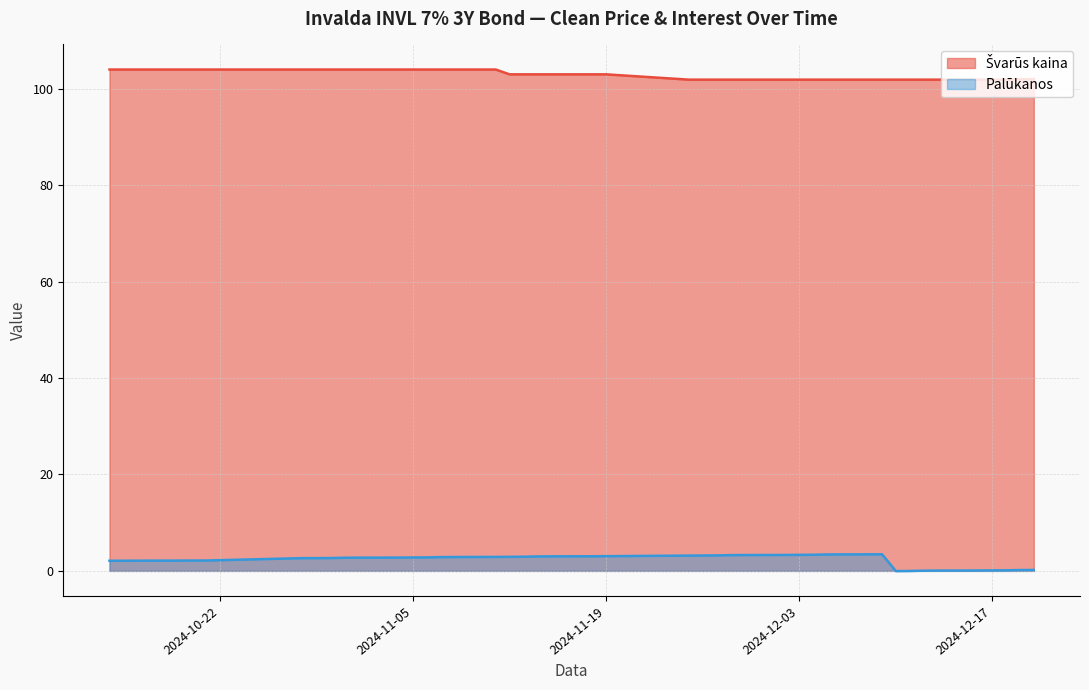

True or false: Švarūs kaina has more than 0 points higher than both neighbors.

False